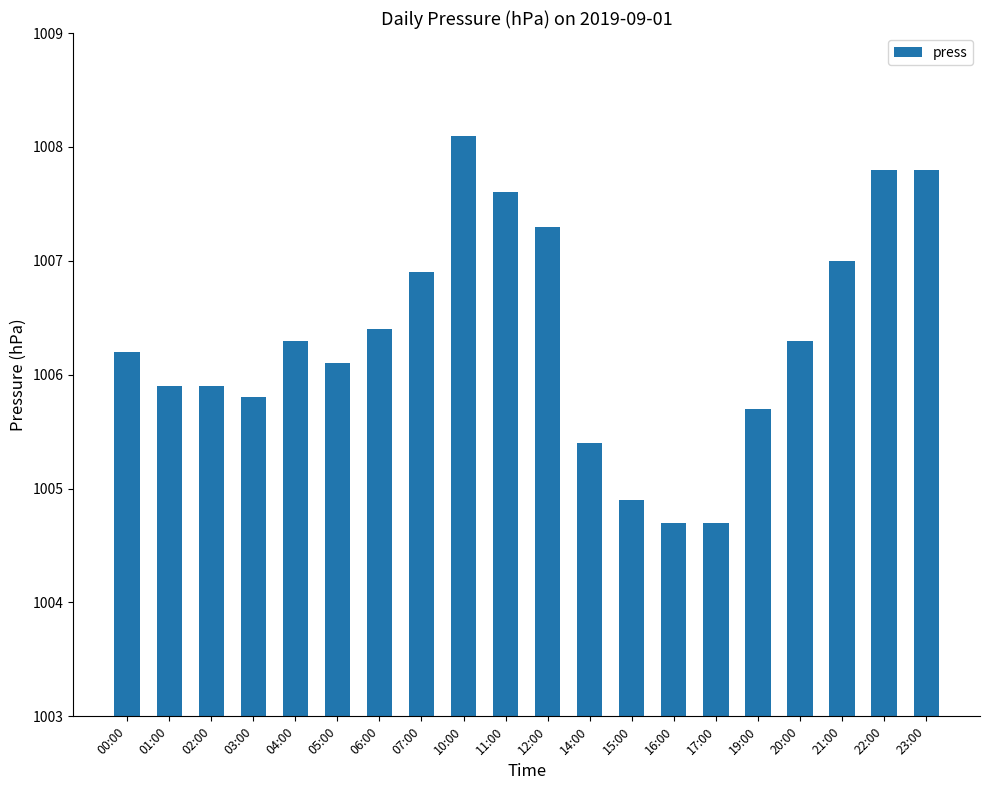

Between 16:00 and 21:00, which is larger?

21:00